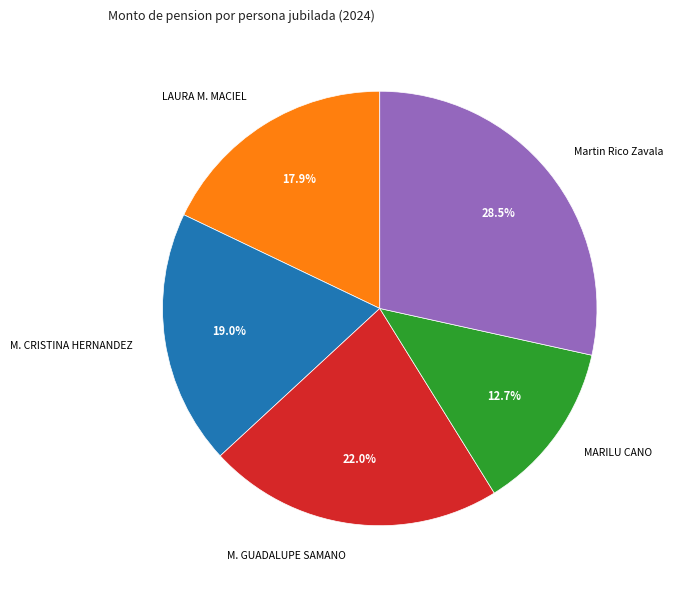

Do M. CRISTINA HERNANDEZ and LAURA M. MACIEL together represent more than half of the pie?

No